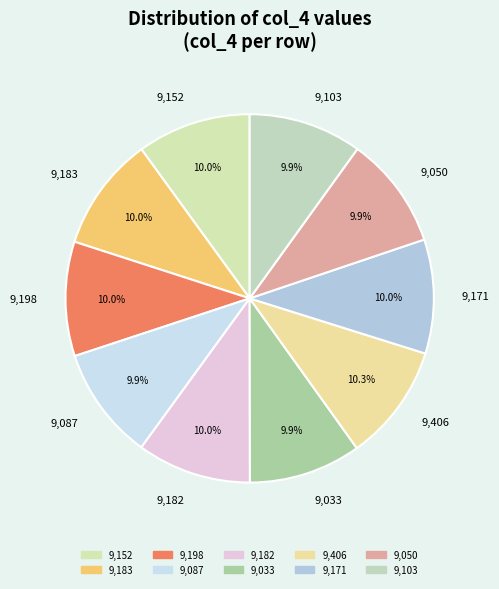

What is the ratio of the value at 9,198 to the value at 9,033?

1.0